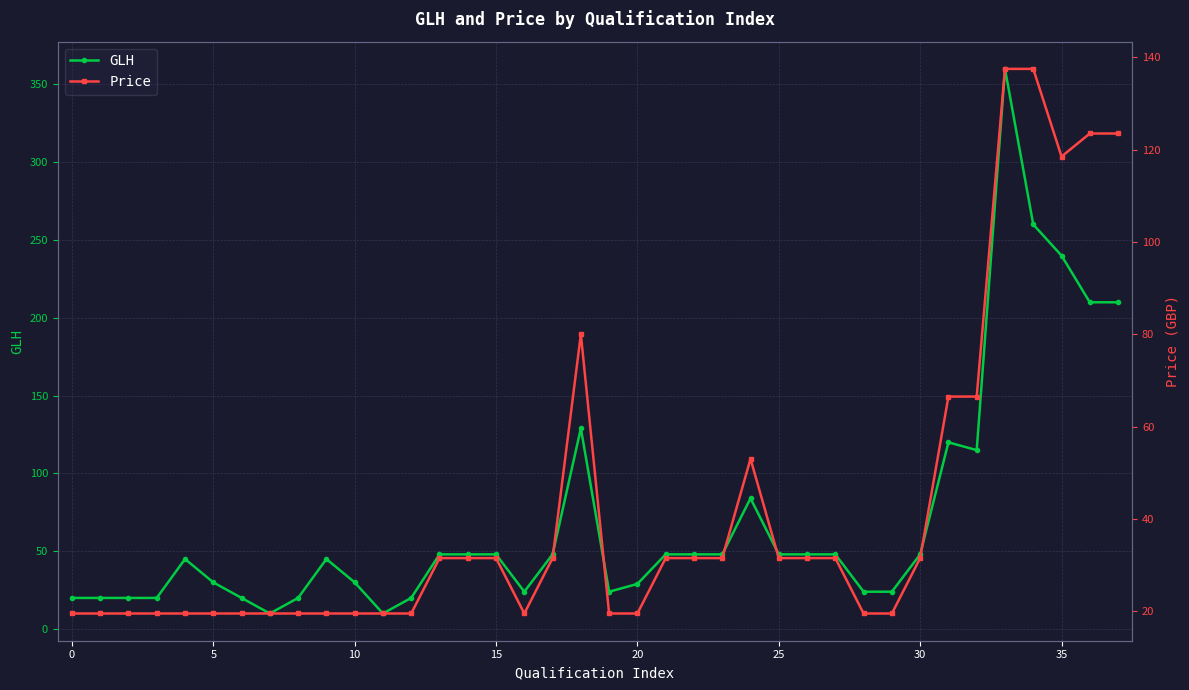

Between 19 and 15, which is larger?

15